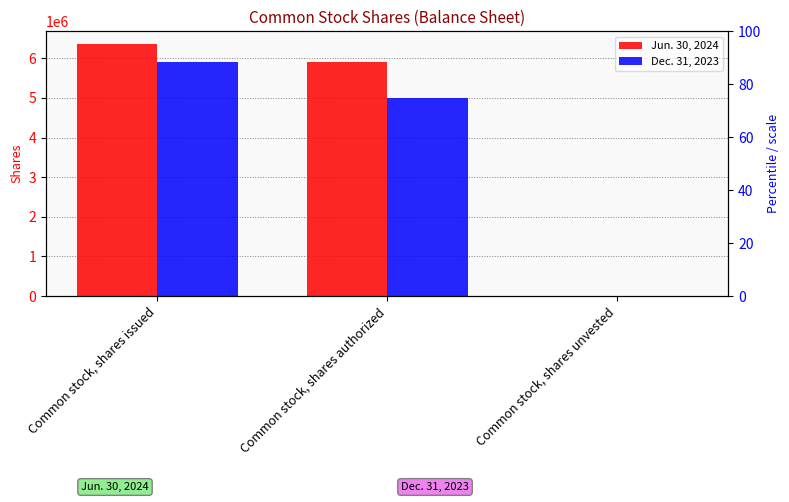

The value of Dec. 31, 2023 at Common stock, shares authorized is 3267807. True or false?

False